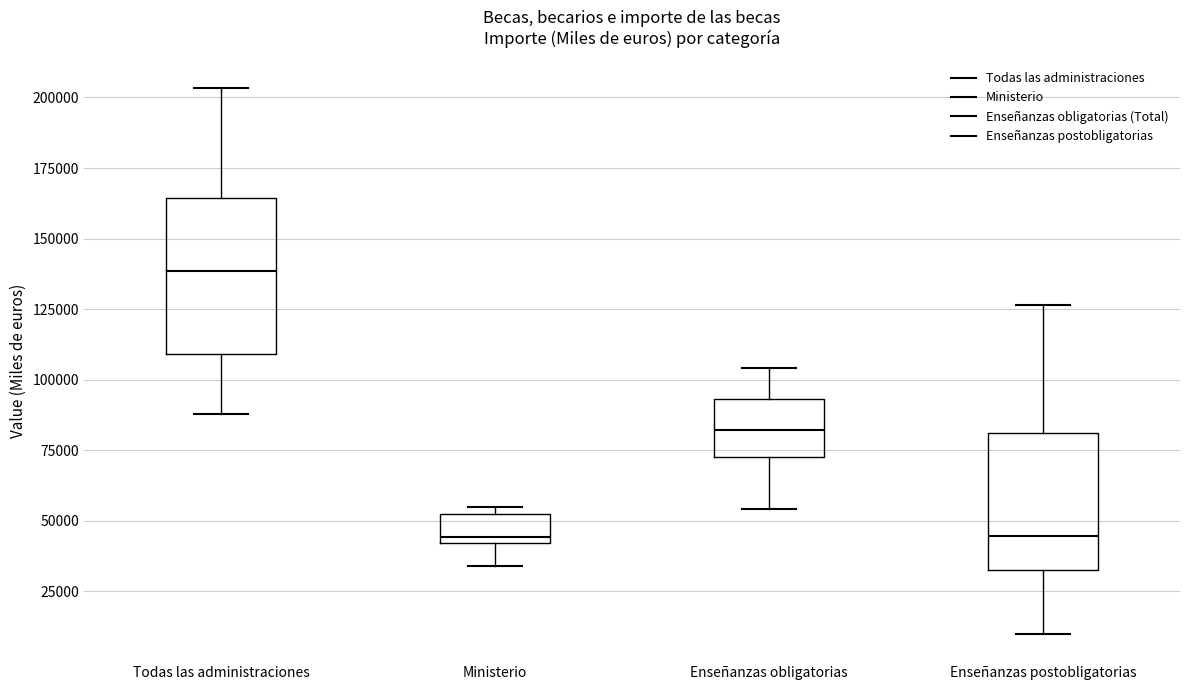

Where does the upper whisker of the box for Todas las administraciones end on the y-axis? The values are not printed on the chart, so give them approximately, as read against the axis.

205000